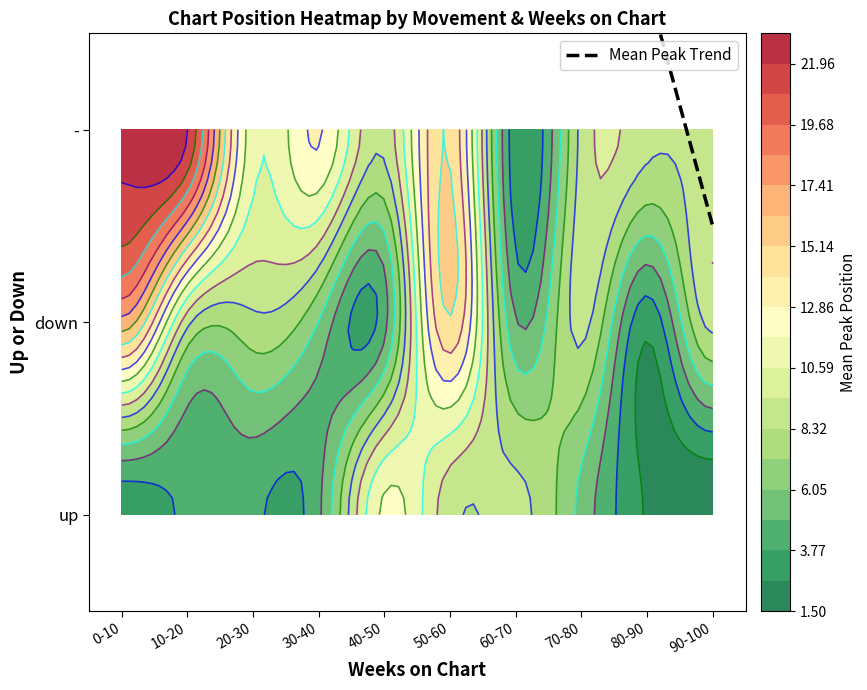

True or false: the data shows 2.8 at 80-90.

True